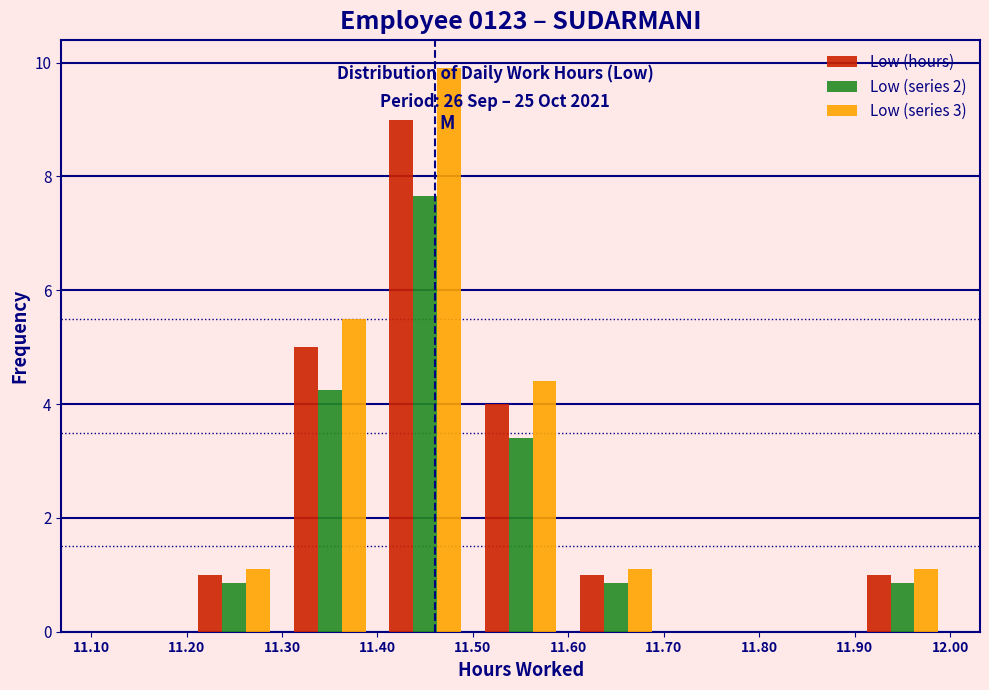

Reading left to right, transcribe this chart: for each range on the x-axis, give the height of each series' bar. The values are not printed on the chart, so give them approximately, as read against the axis.

11.10 to 11.20: Low (hours)=0	Low (series 2)=0	Low (series 3)=0
11.20 to 11.30: Low (hours)=1.0	Low (series 2)=0.8	Low (series 3)=1.2
11.30 to 11.40: Low (hours)=5.0	Low (series 2)=4.2	Low (series 3)=5.6
11.40 to 11.50: Low (hours)=9.0	Low (series 2)=7.6	Low (series 3)=10.0
11.50 to 11.60: Low (hours)=4.0	Low (series 2)=3.4	Low (series 3)=4.4
11.60 to 11.70: Low (hours)=1.0	Low (series 2)=0.8	Low (series 3)=1.2
11.70 to 11.80: Low (hours)=0	Low (series 2)=0	Low (series 3)=0
11.80 to 11.90: Low (hours)=0	Low (series 2)=0	Low (series 3)=0
11.90 to 12.00: Low (hours)=1.0	Low (series 2)=0.8	Low (series 3)=1.2